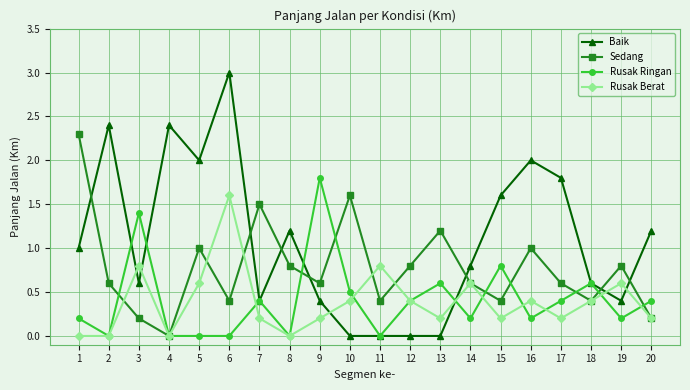

Where do Rusak Berat and Baik first cross each other?

2 and 3